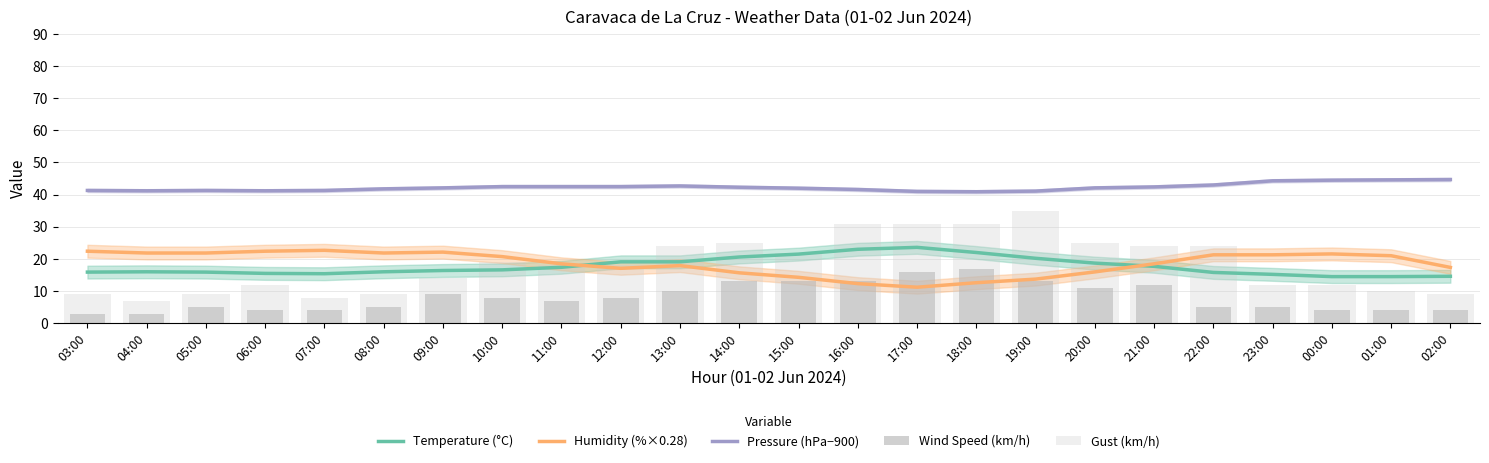

What is the spread (max minus min) of values at 22:00?

38.0